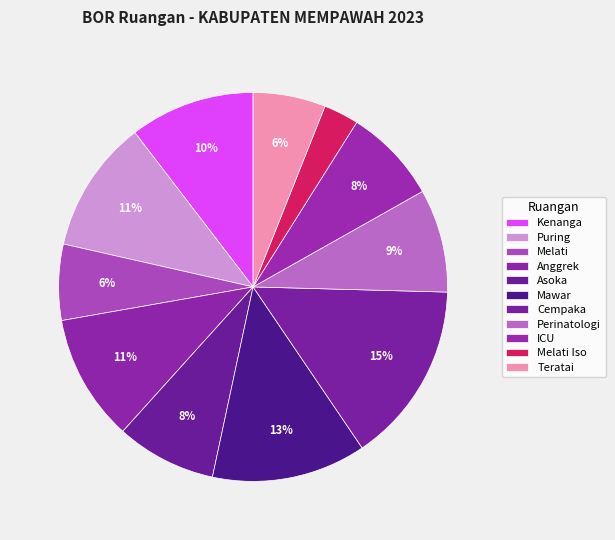

Which category has the biggest portion of the pie?

Cempaka